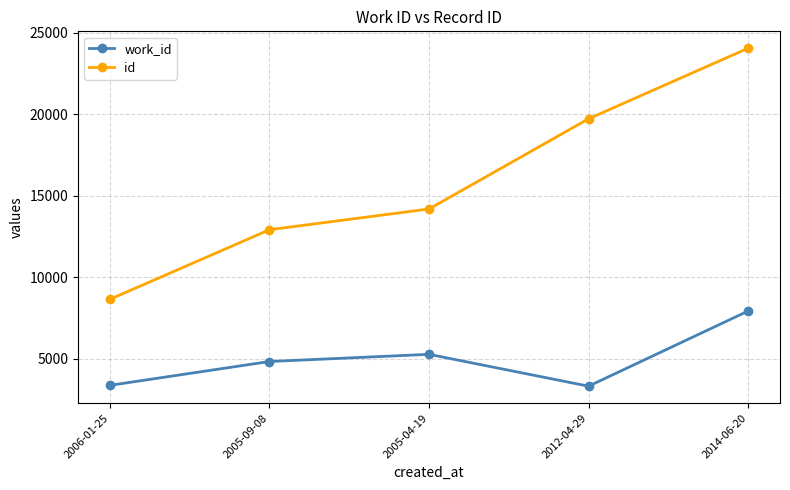

True or false: work_id has a value of 5284 at 2005-04-19.

True